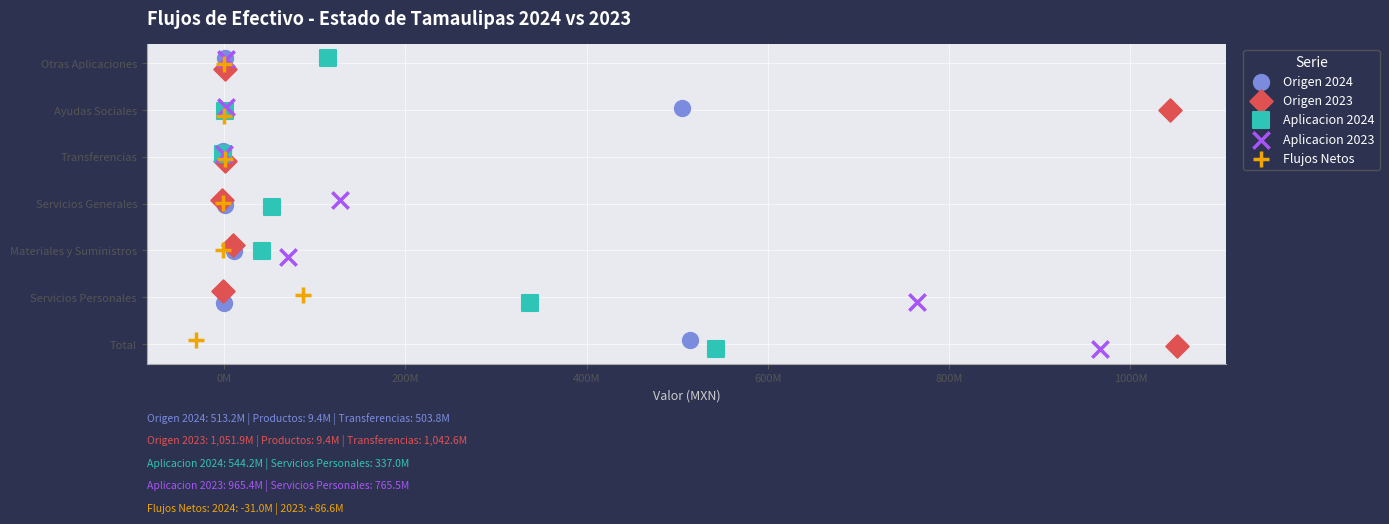

Which series has the widest spread of Y values?

Aplicacion 2024